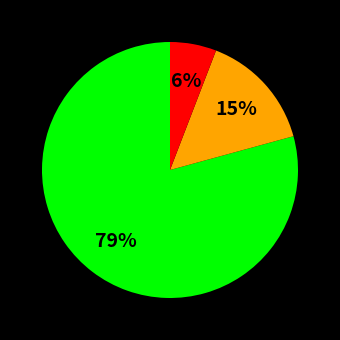

To the nearest percent, what is the difference between the largest and smallest slice percentages?

73%